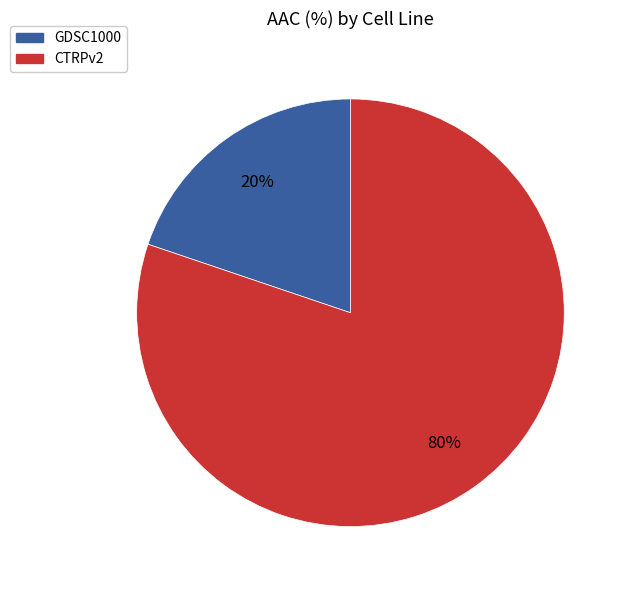

Count the number of slices in the pie.

2